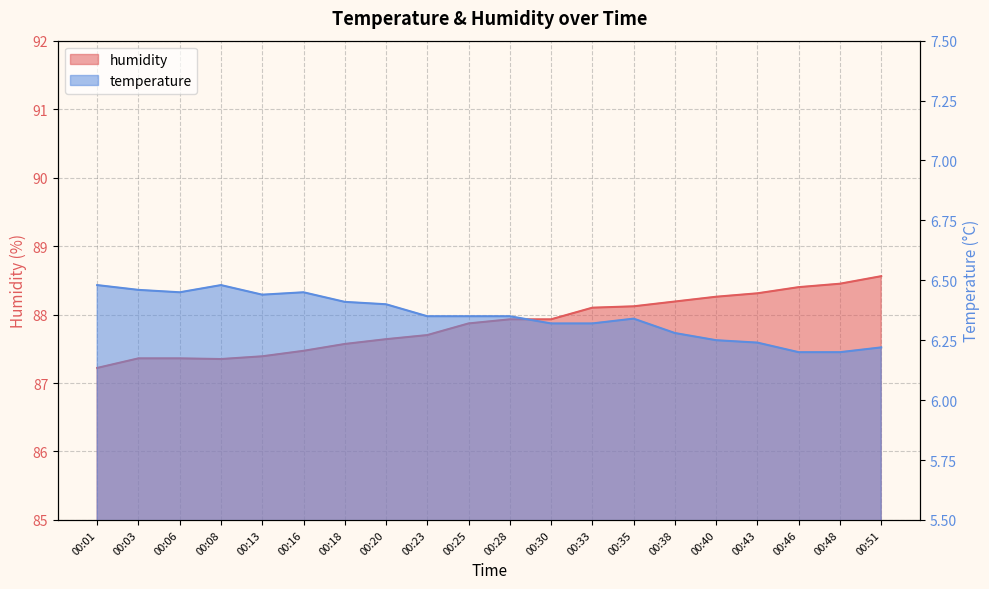

What is the sum of the temperature values at 00:23 and 00:30?

12.7